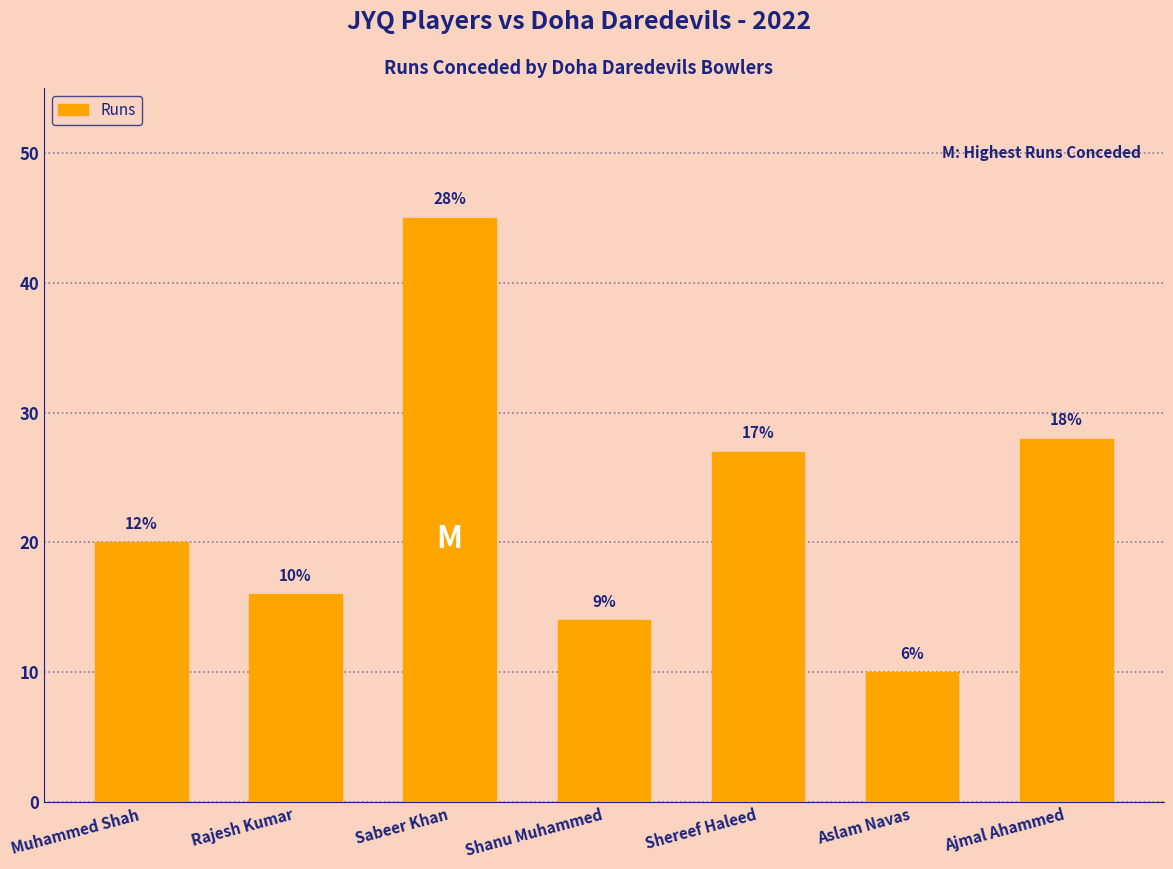

What is the label of the 7th bar from the left?

Ajmal Ahammed